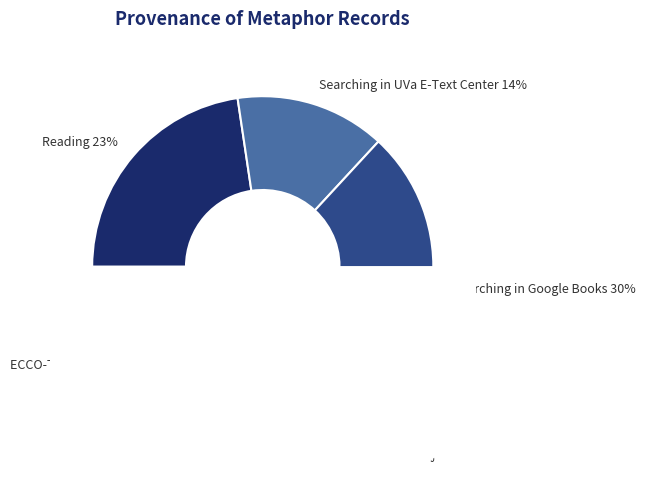

What is the ratio of the value at ECCO-TCP to the value at Reading. Found again in S. H. Clark's?

2.2